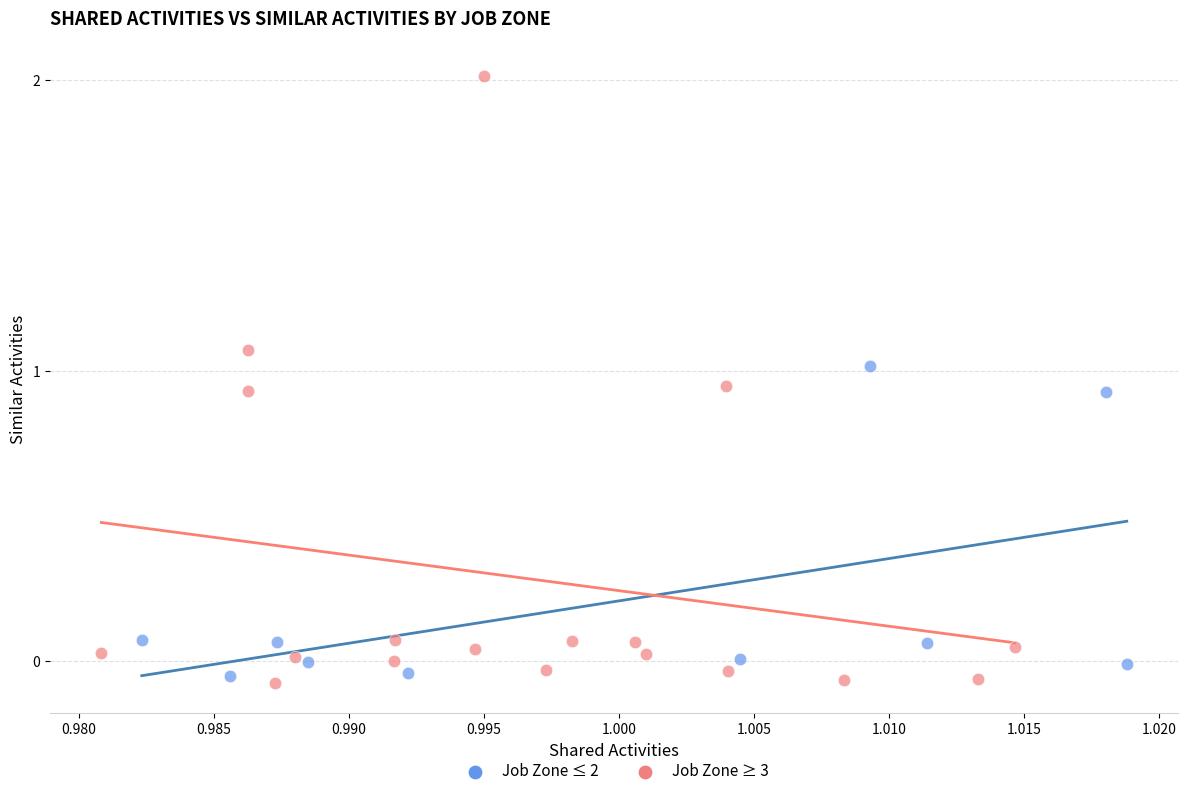

Which series reaches the maximum Y coordinate?

Job Zone ≥ 3